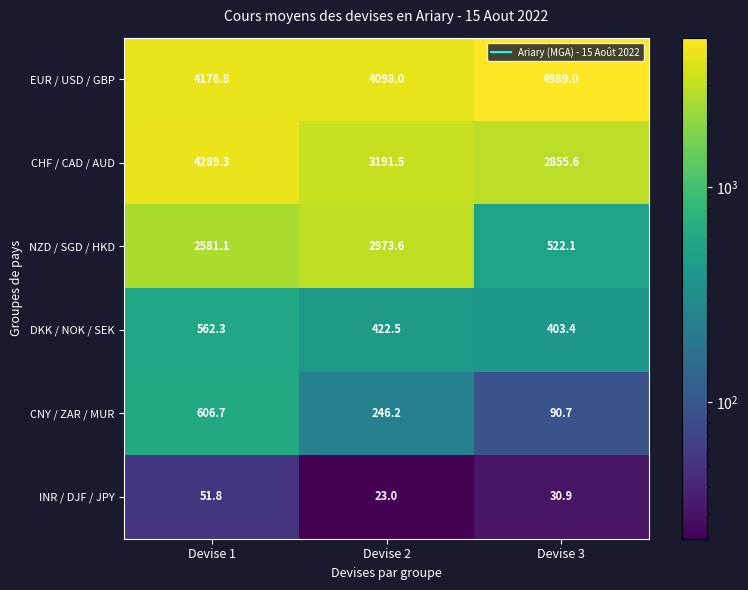

True or false: NZD / SGD / HKD has a value of 2581.1 at Devise 1.

True